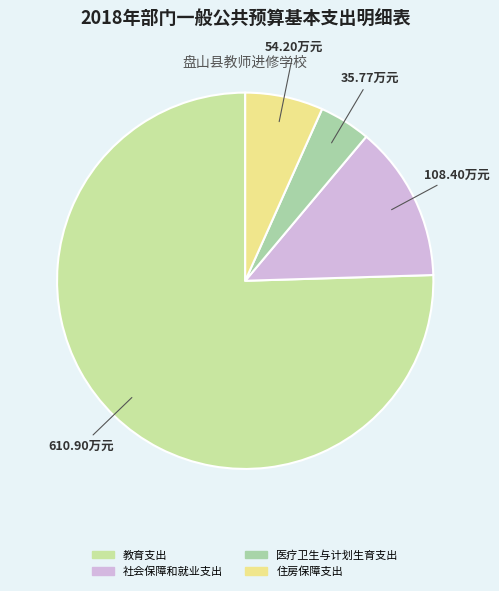

What is the change in value from 教育支出 to 社会保障和就业支出?

-502.5